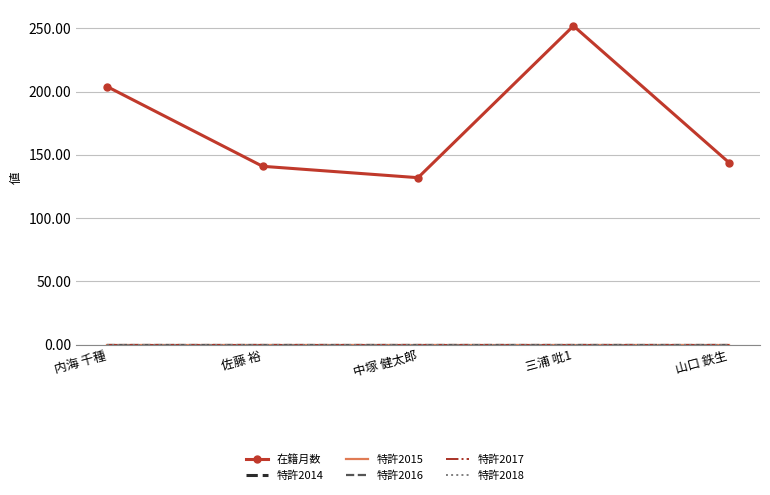

True or false: 特許2015 and 特許2016 cross at least once.

False